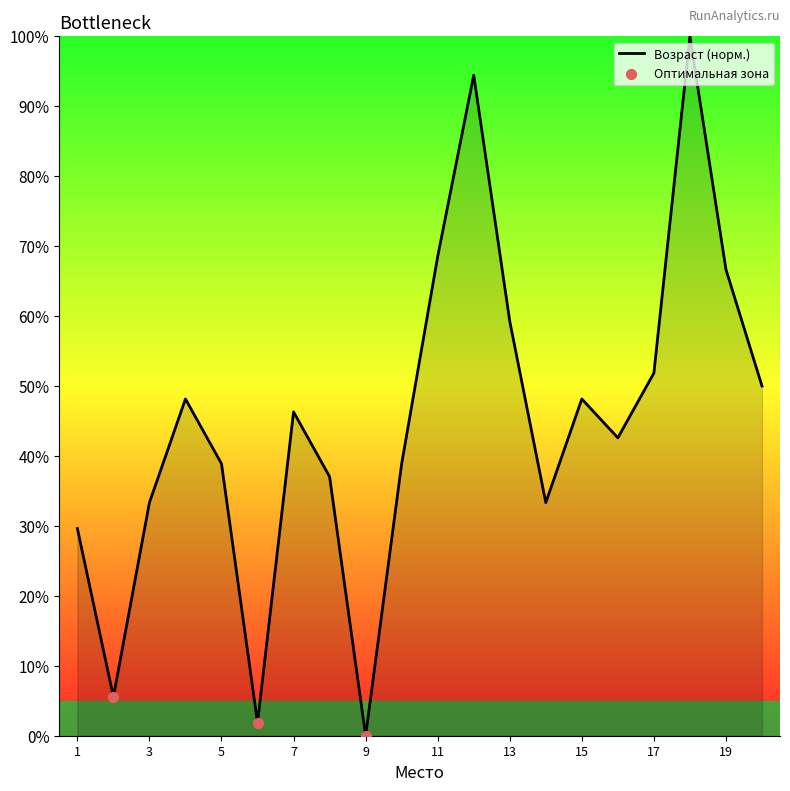

What is the difference between the maximum and minimum values?

100.0